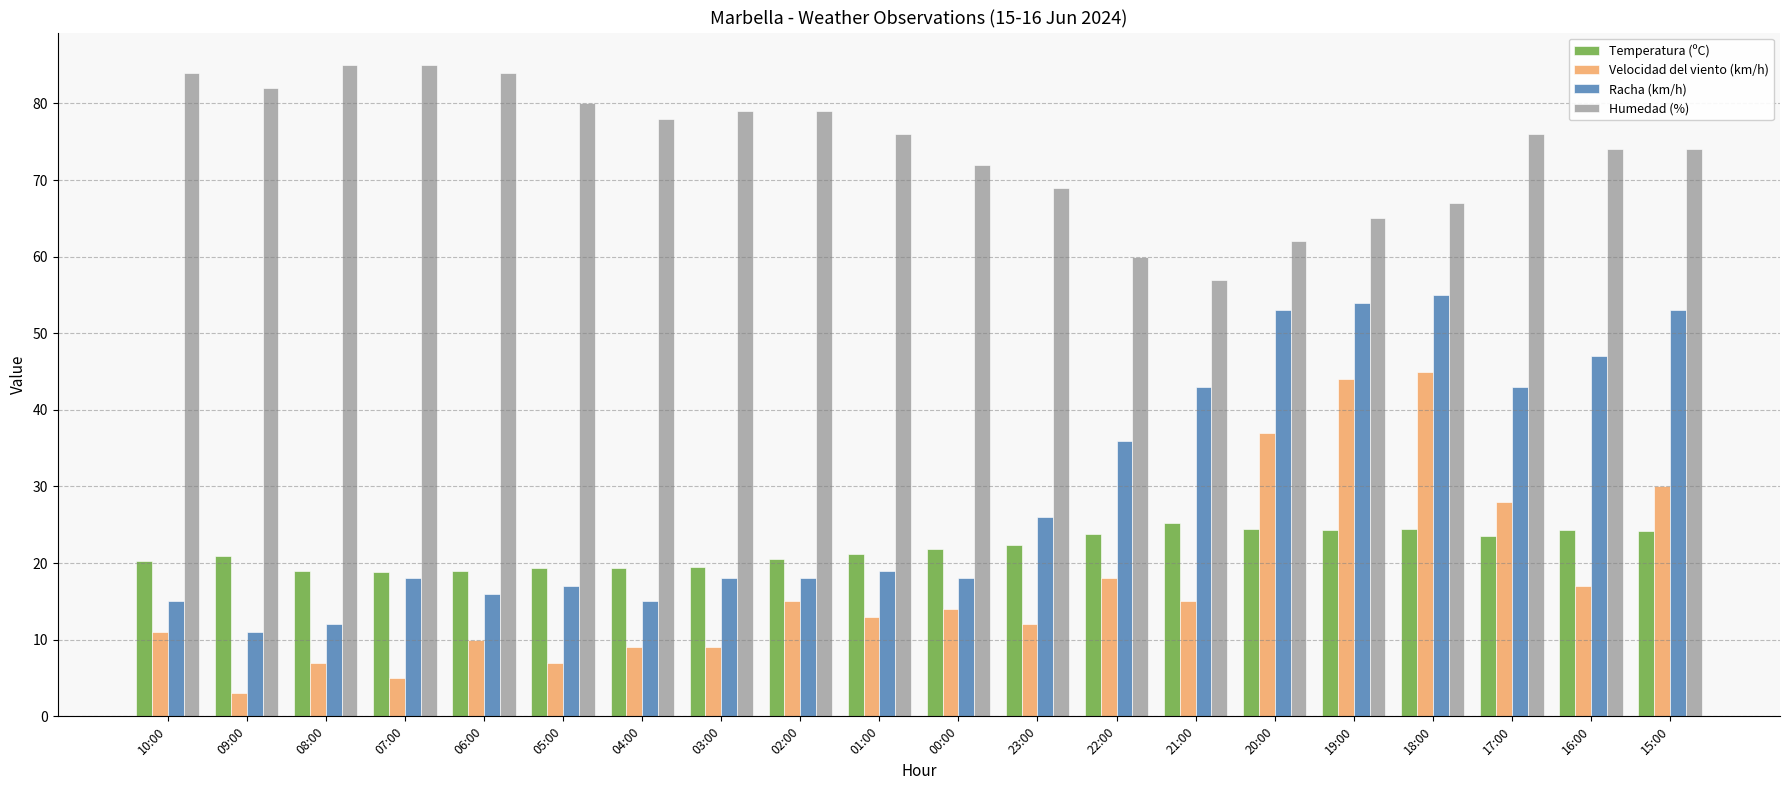

The Humedad (%) series shows 25.7 at 20:00. True or false?

False